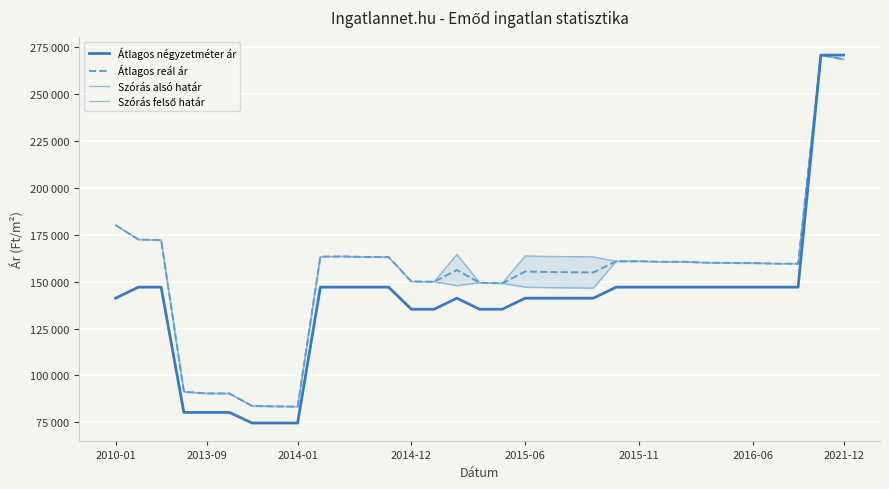

Which has a higher value, 2014-12 or 24?

24